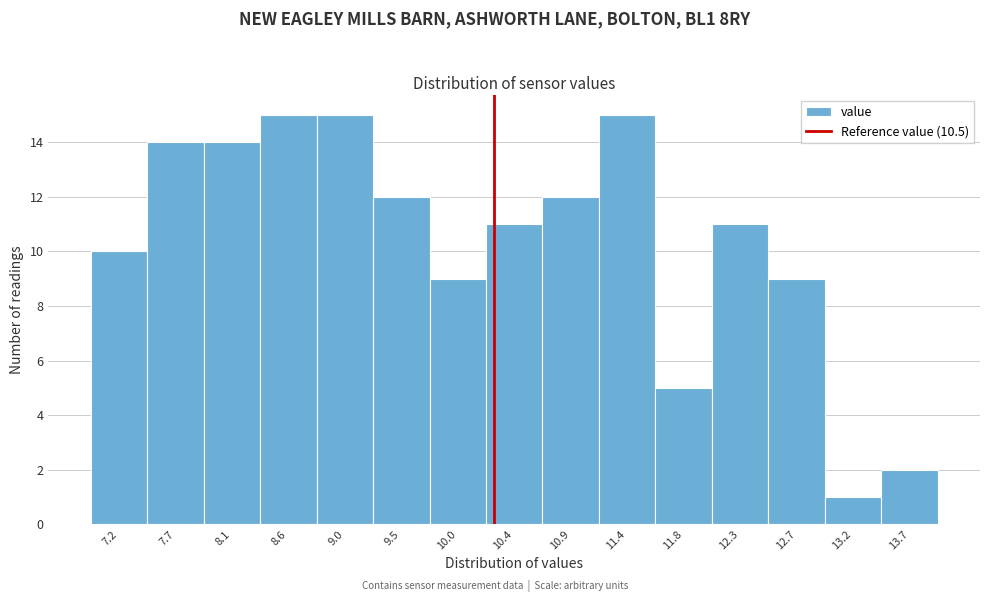

Reading left to right, what are all the values shown in this chart?

7.2=10	7.7=14	8.1=14	8.6=15	9.0=15	9.5=12	10.0=9	10.4=11	10.9=12	11.4=15	11.8=5	12.3=11	12.7=9	13.2=1	13.7=2